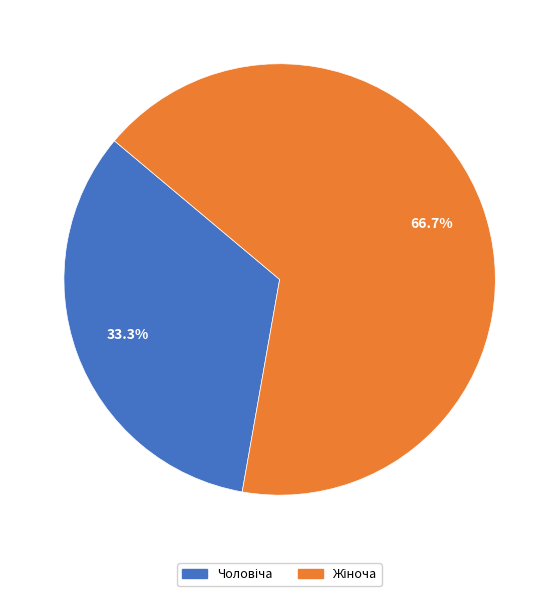

Count the number of slices in the pie.

2